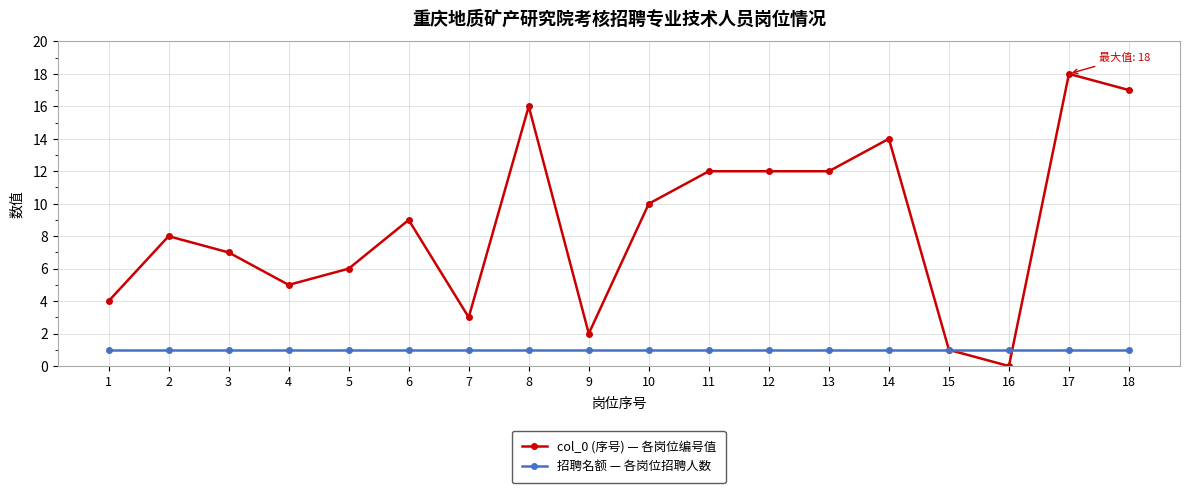

What is the greatest value displayed?

18